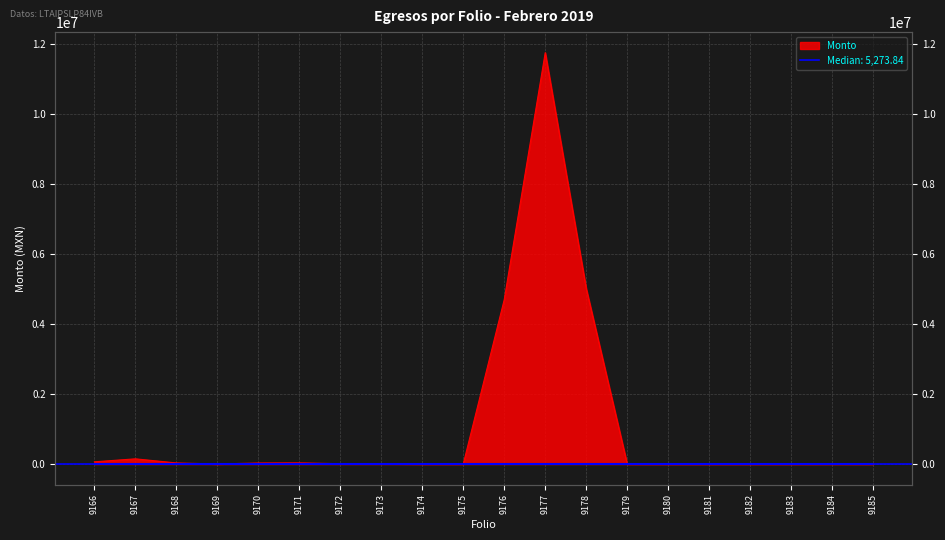

Reading right to left, transcribe all the data shown in this chart.

1324.0	1972.0	739.7	578.3	273.0	169.4	690.0	5016734.5	11759836.2	4701518.8	1047.9	1047.9	8575.7	9113.6	33512.2	29629.7	1406.0	31142.0	148482.7	63408.6